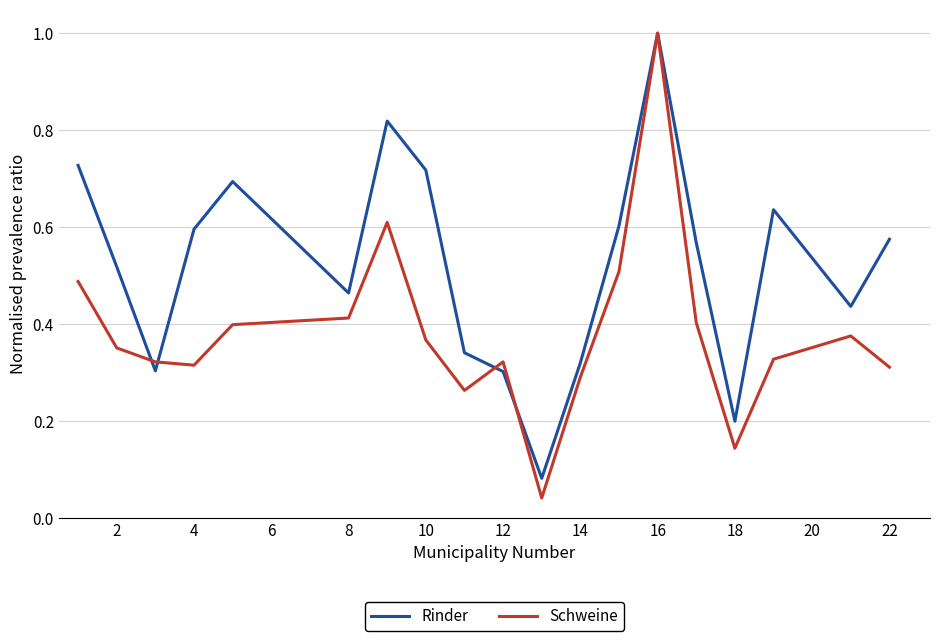

How many interior local valleys does the Rinder series have?

5